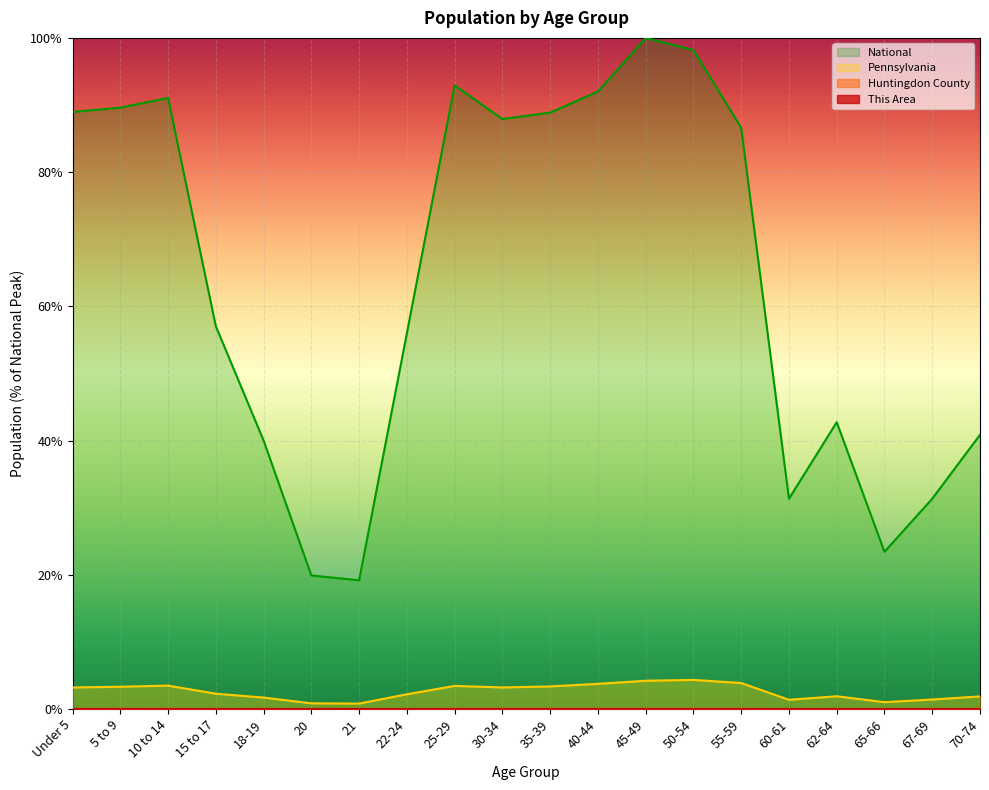

True or false: This Area and Pennsylvania cross at least once.

False